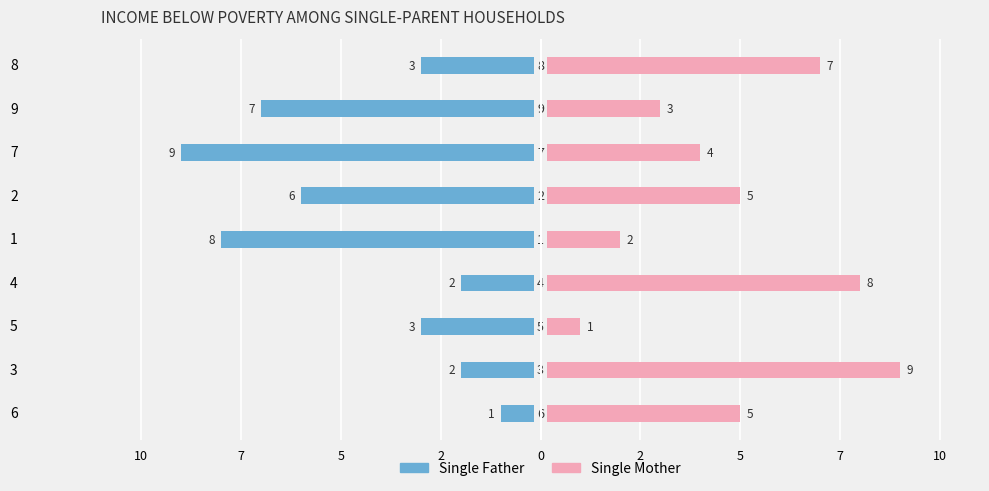

How many data points in Single Mother are above 5?

3